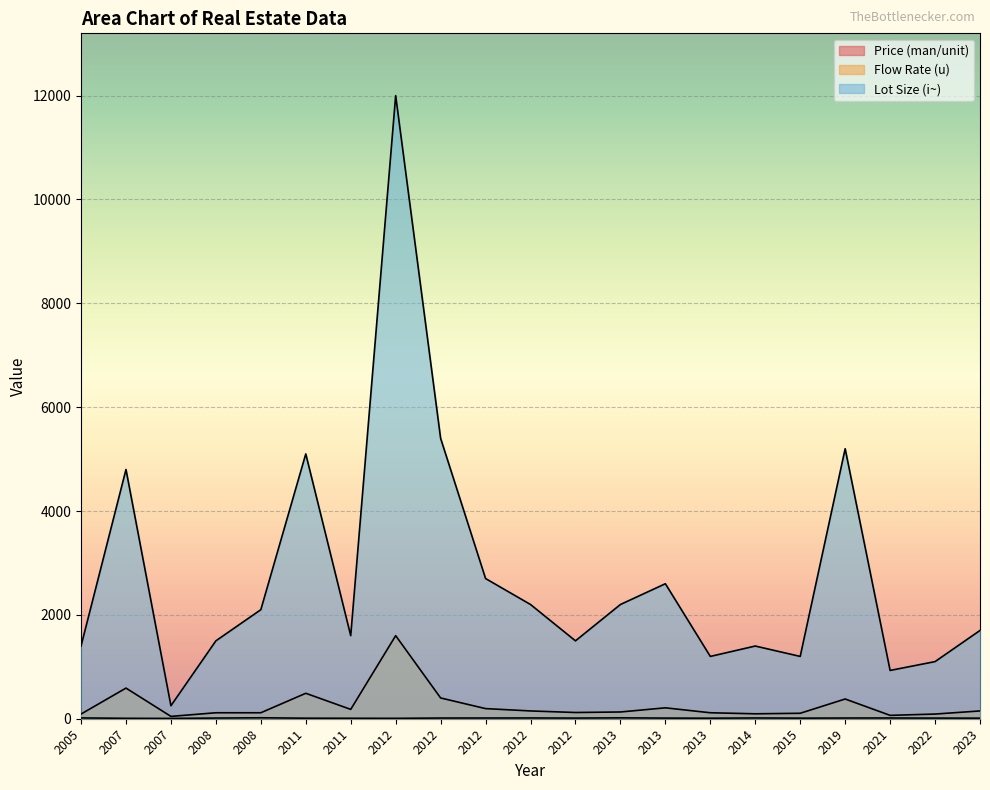

True or false: Price (man/unit) has a value of 20.6 at 2005.

False